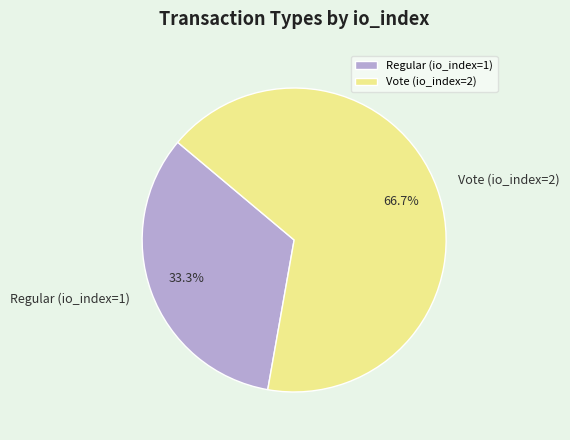

How many segments does this pie chart have?

2